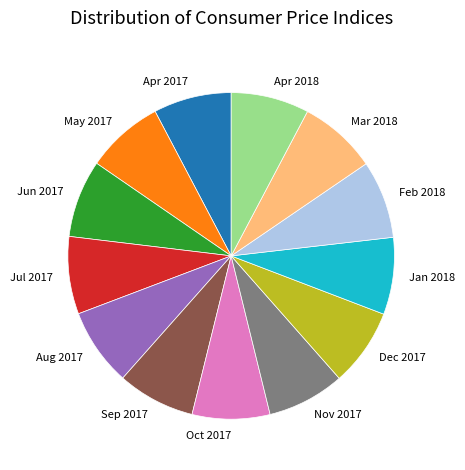

Is there any slice that represents more than half of the pie?

No